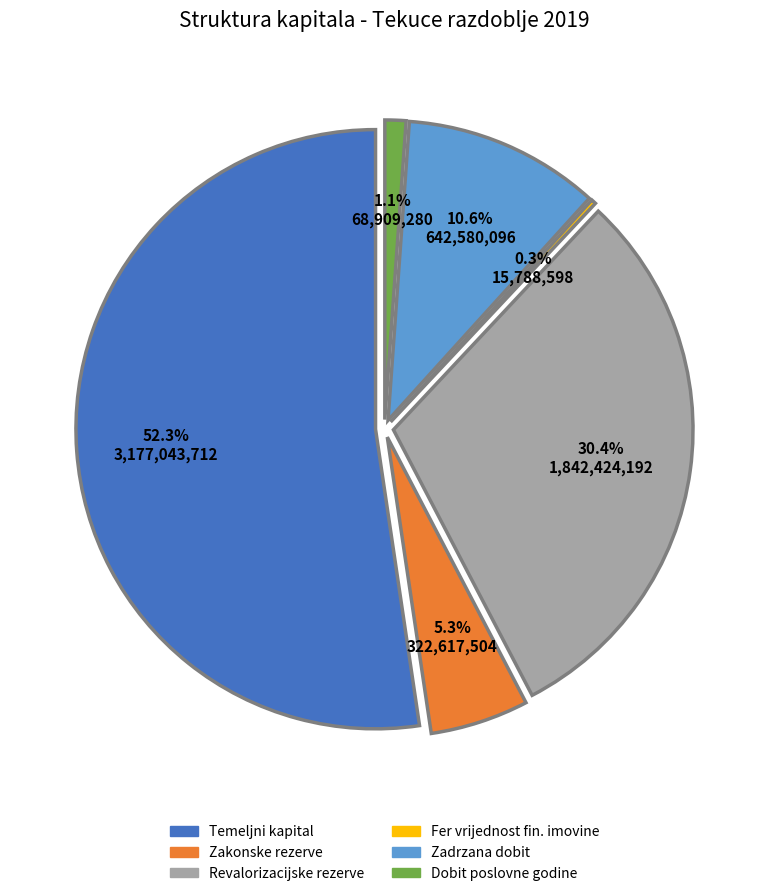

What percentage is the Temeljni (upisani) kapital slice, to the nearest percent?

52%